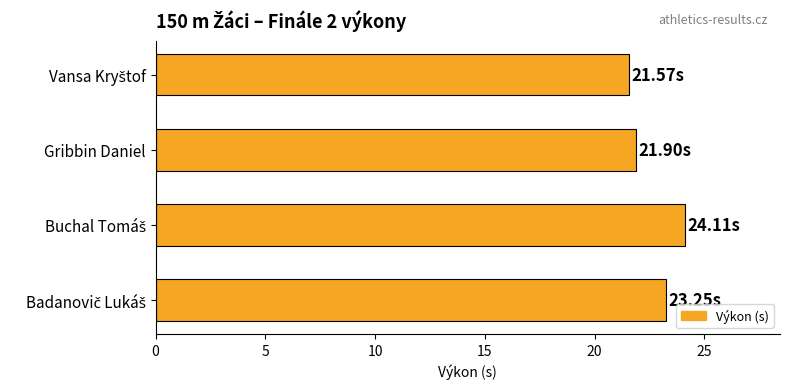

What is the difference between the maximum and second lowest values?

2.2